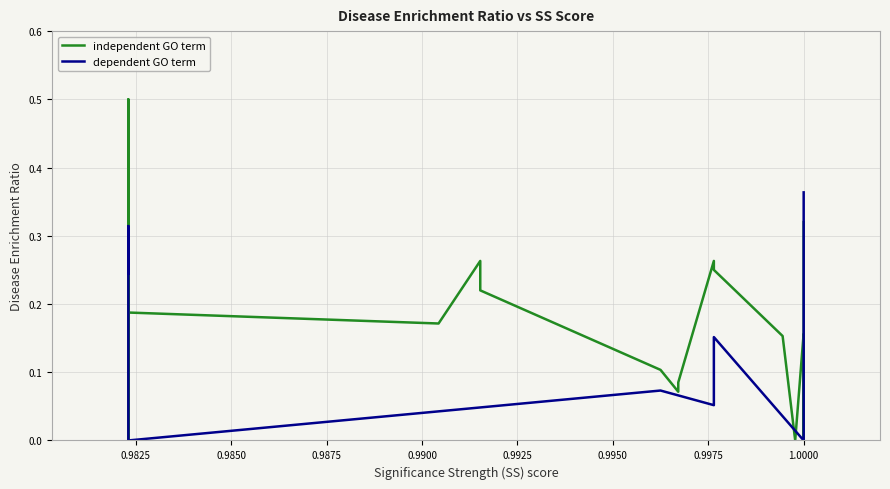

List the series in order of their overall mean, highest first.

independent GO term, dependent GO term